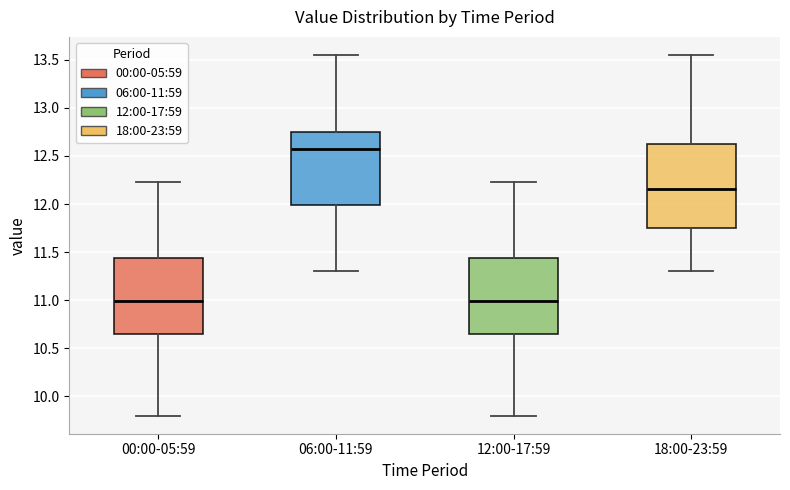

Reading left to right, read every box against the y-axis: the position of its median line, the range the box covers, and the ends of its whiskers. The values are not printed on the chart, so give them approximately, as read against the axis.

00:00-05:59: median 11.00, box 10.65 to 11.45, whiskers 9.80 to 12.25
06:00-11:59: median 12.55, box 12.00 to 12.75, whiskers 11.30 to 13.55
12:00-17:59: median 11.00, box 10.65 to 11.45, whiskers 9.80 to 12.25
18:00-23:59: median 12.15, box 11.75 to 12.60, whiskers 11.30 to 13.55